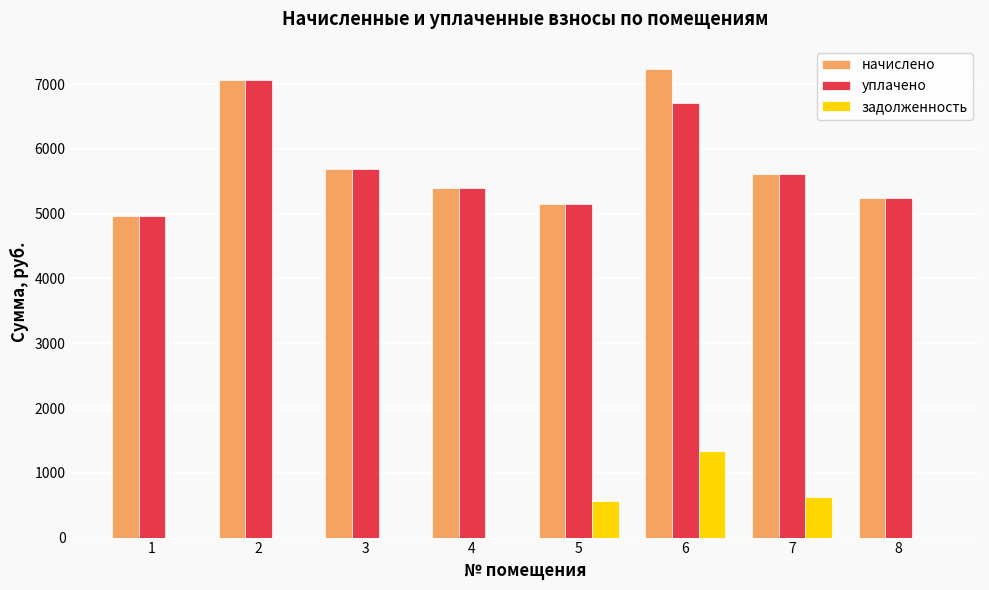

At which category is the sum across all series the highest?

6